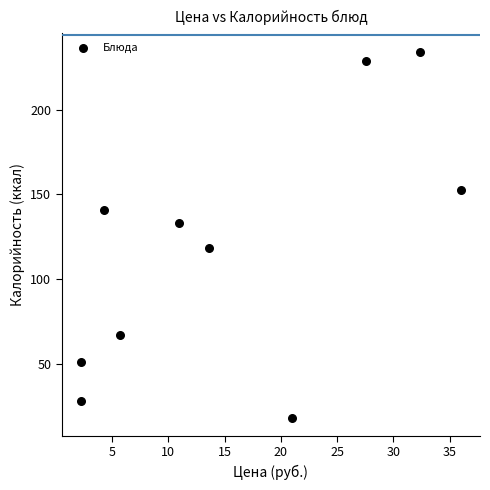

What is the average Y value?

117.3